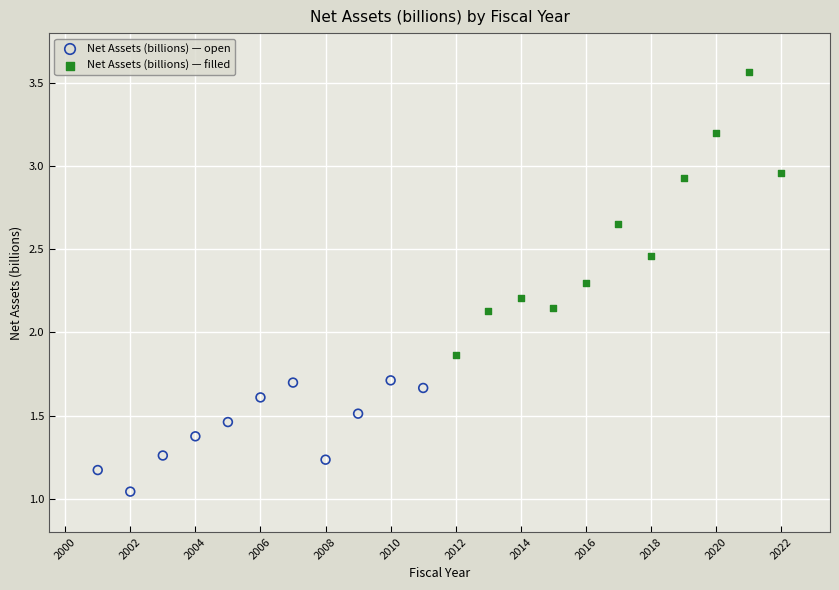

Which series reaches the minimum Y coordinate?

Net Assets (billions) — open